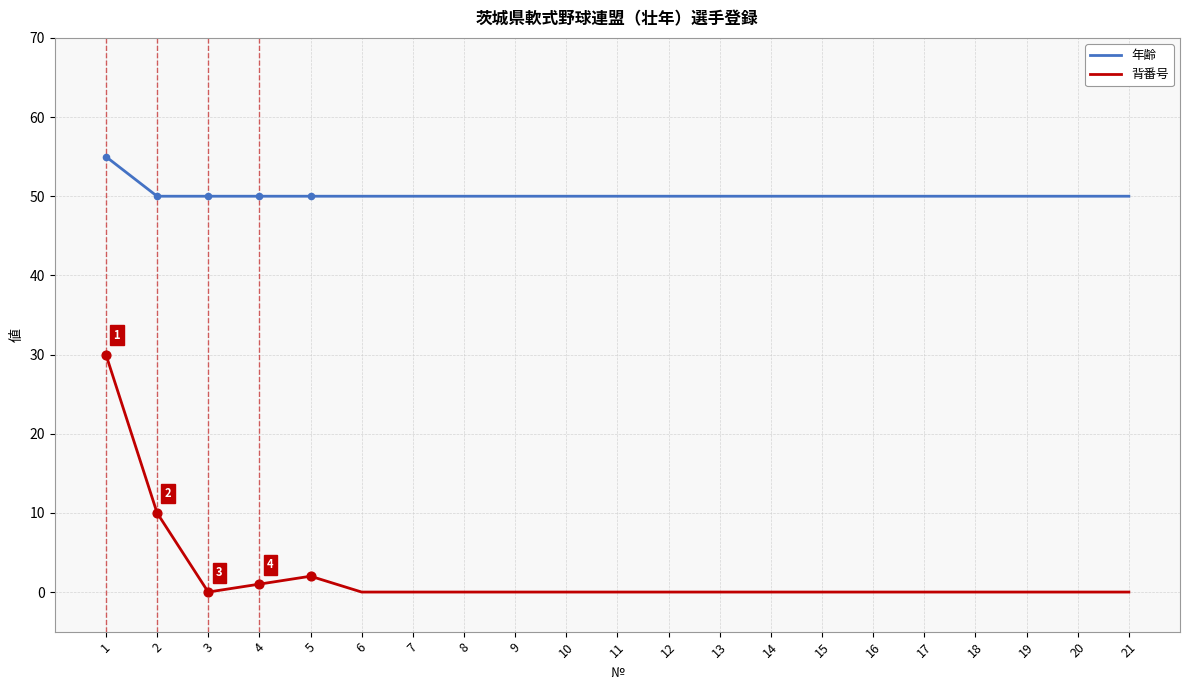

Which series has the largest total across all categories?

年齢